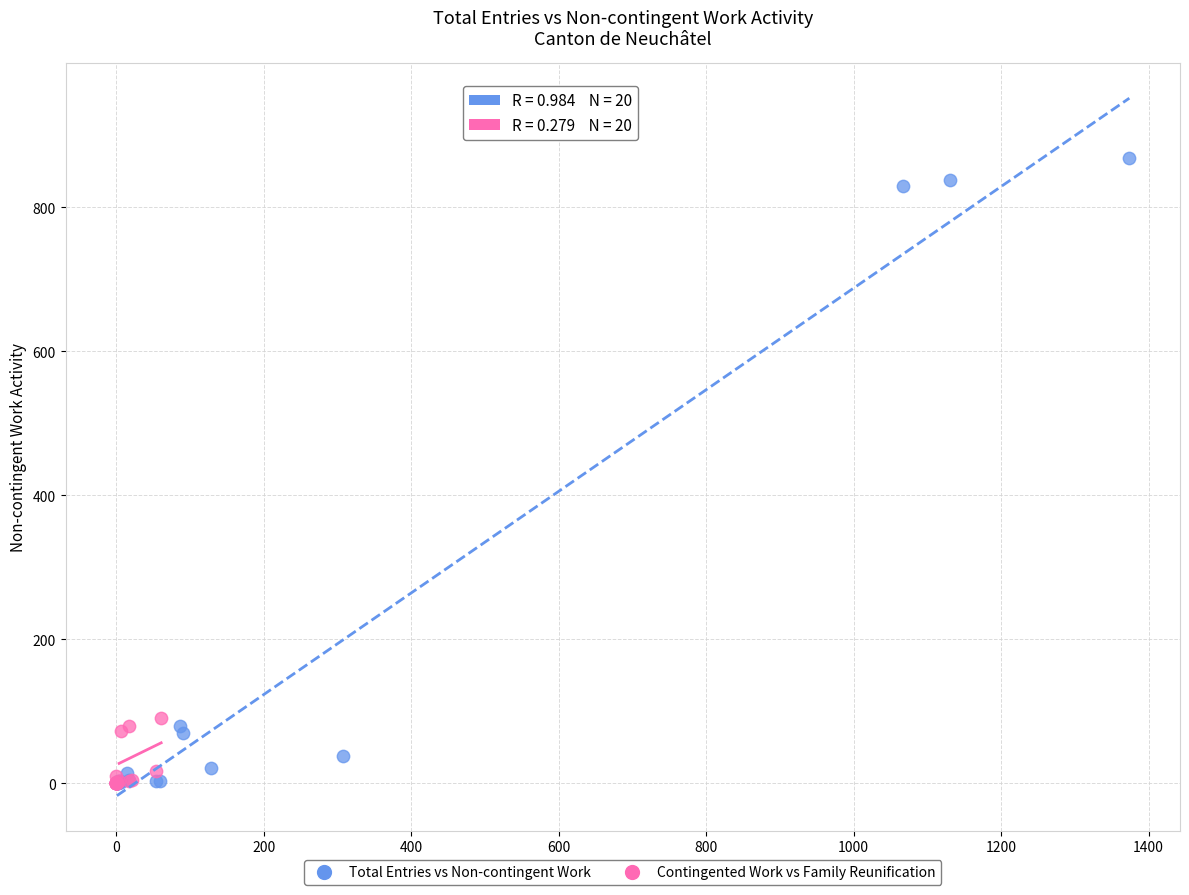

Which series has the largest Y range (max minus min)?

Total Entries vs Non-contingent Work